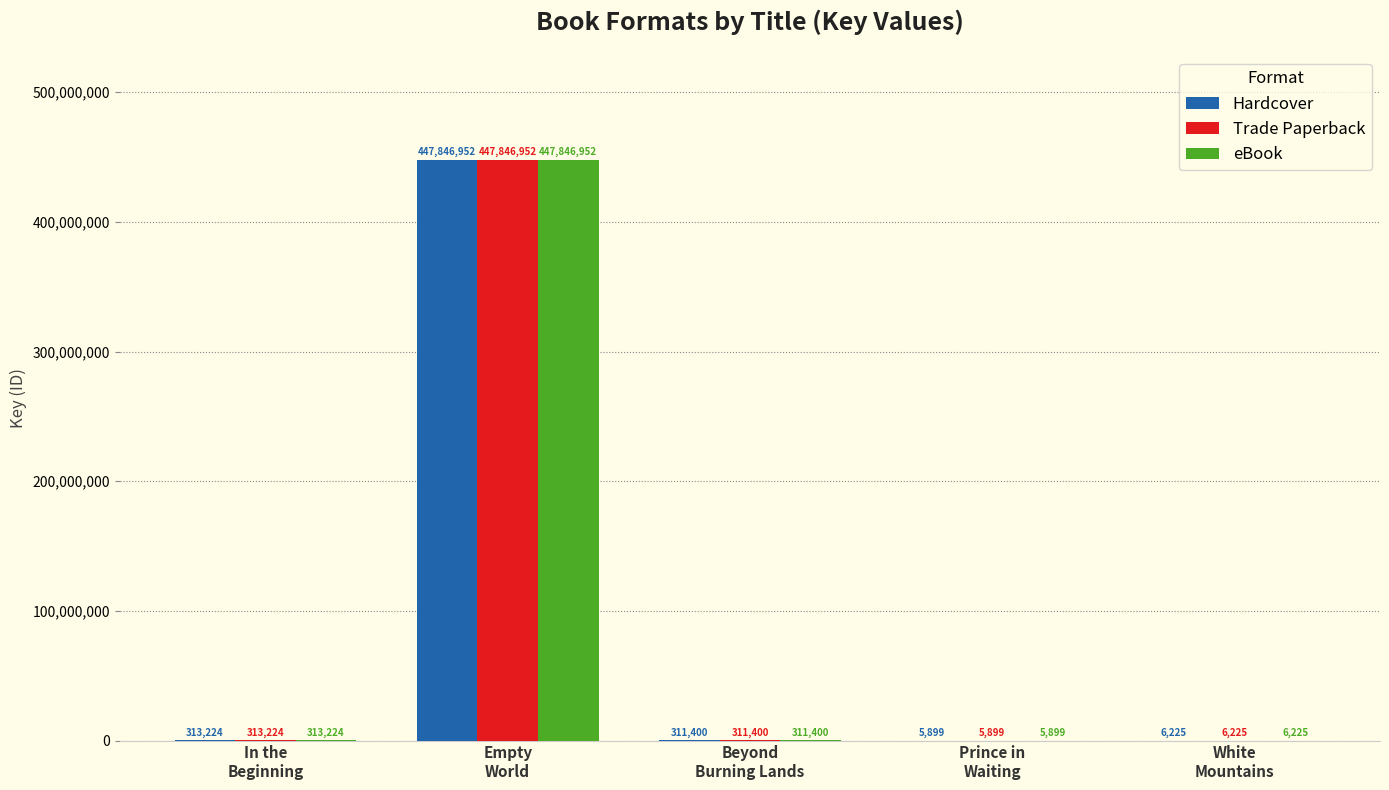

What is the maximum value for Hardcover?

447846952